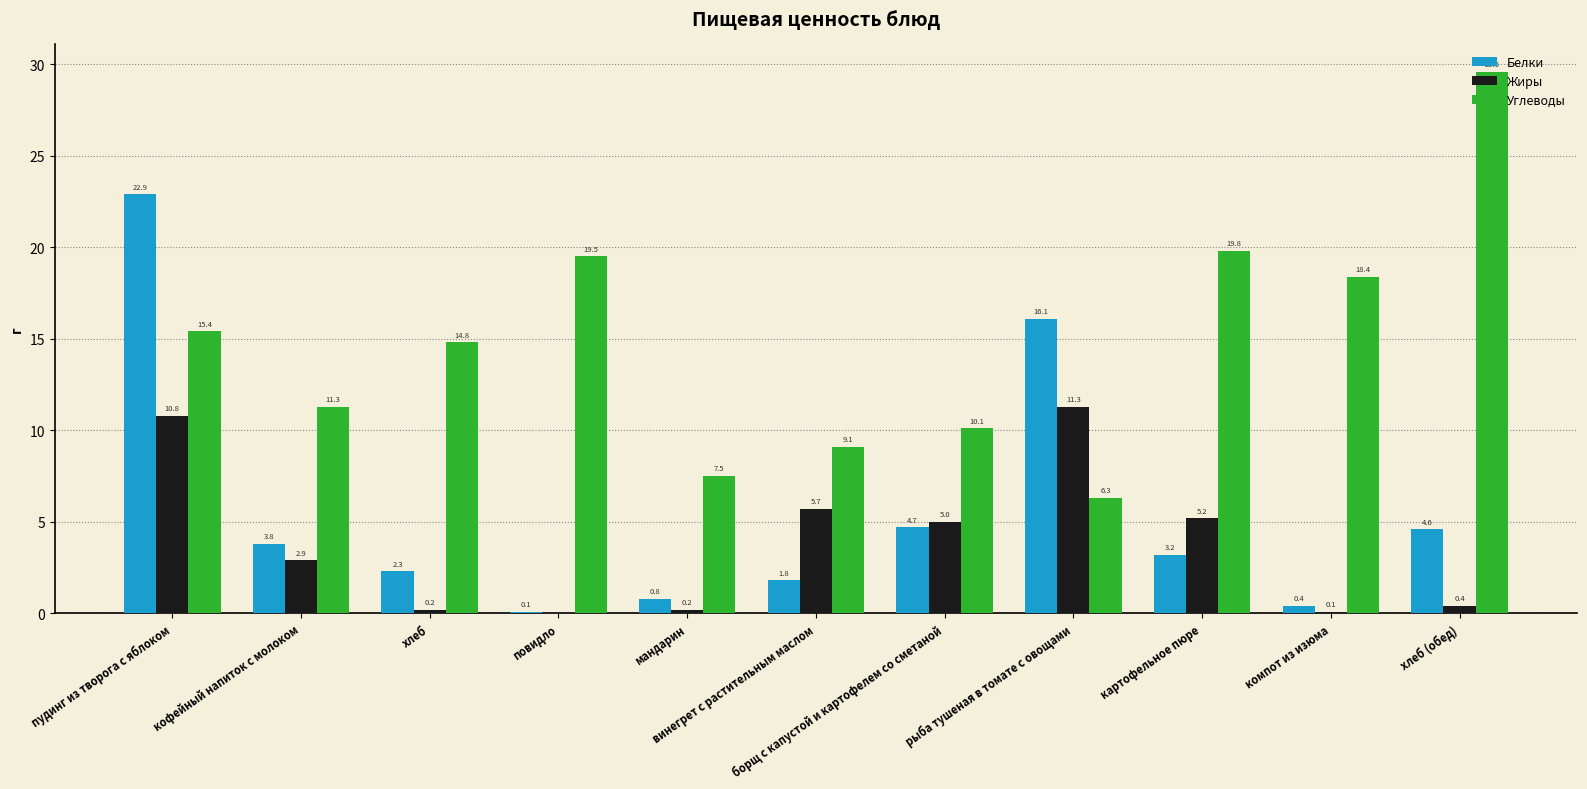

The Белки series shows 1.8 at винегрет с растительным маслом. True or false?

True